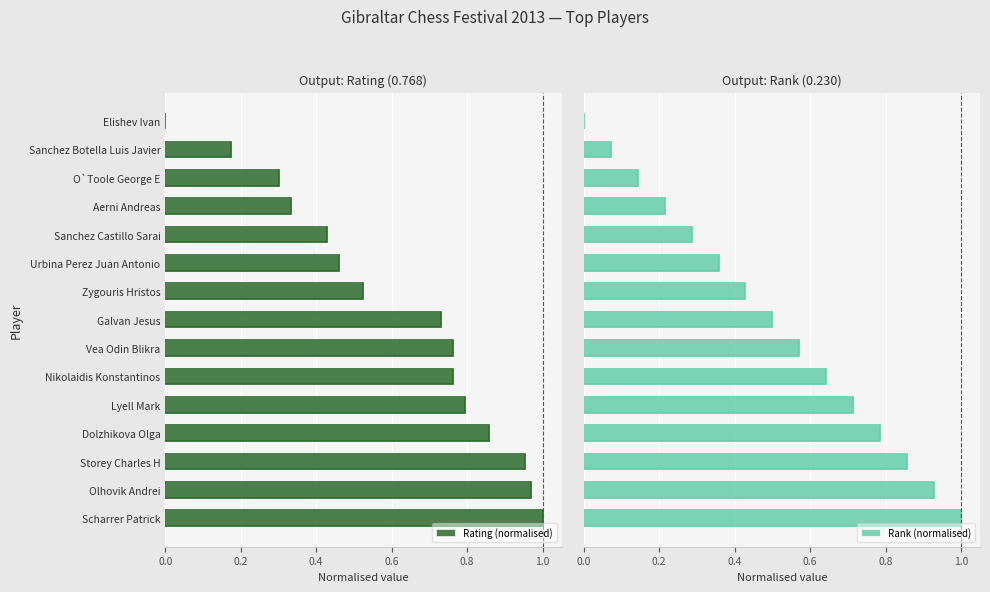

The Rating (normalised) series shows 0.5 at Urbina Perez Juan Antonio. True or false?

True